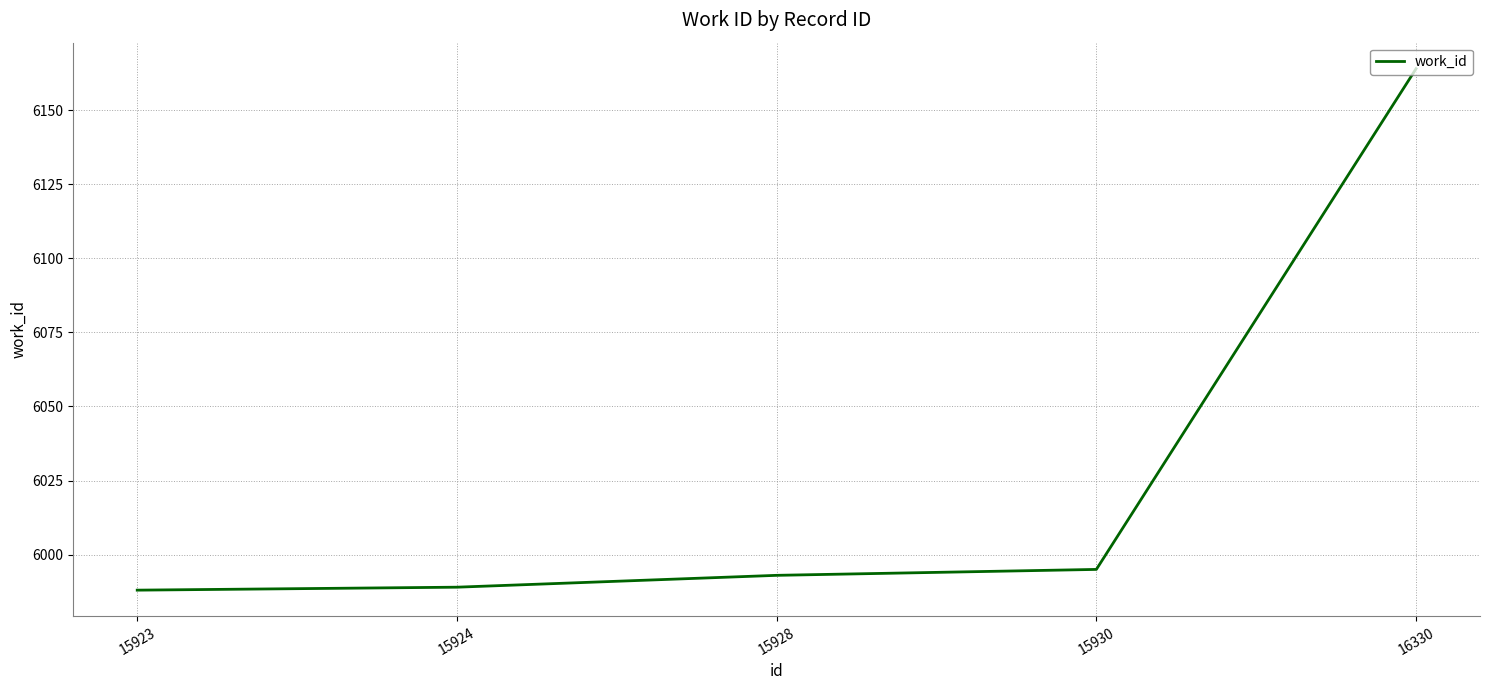

Reading left to right, extract all data points from this chart.

5988	5989	5993	5995	6164